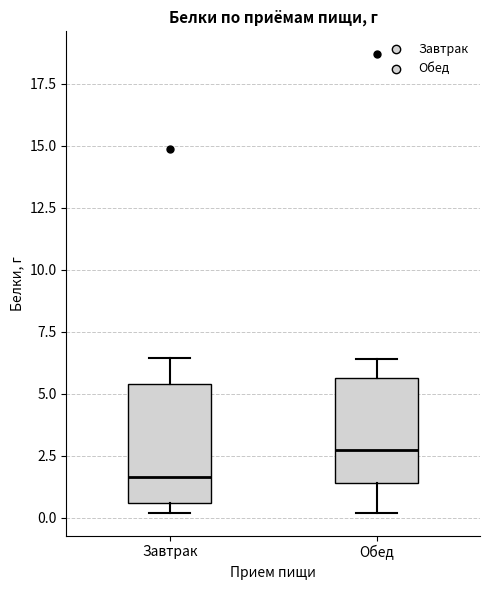

Reading left to right, transcribe this box plot: for each box, give where its median line is, the range the box spans, and where its two whiskers end, as read against the y-axis. The values are not printed on the chart, so give them approximately, as read against the axis.

Завтрак: median 1.5, box 0.5 to 5.5, whiskers 0.0 to 6.5
Обед: median 3.0, box 1.5 to 5.5, whiskers 0.0 to 6.5